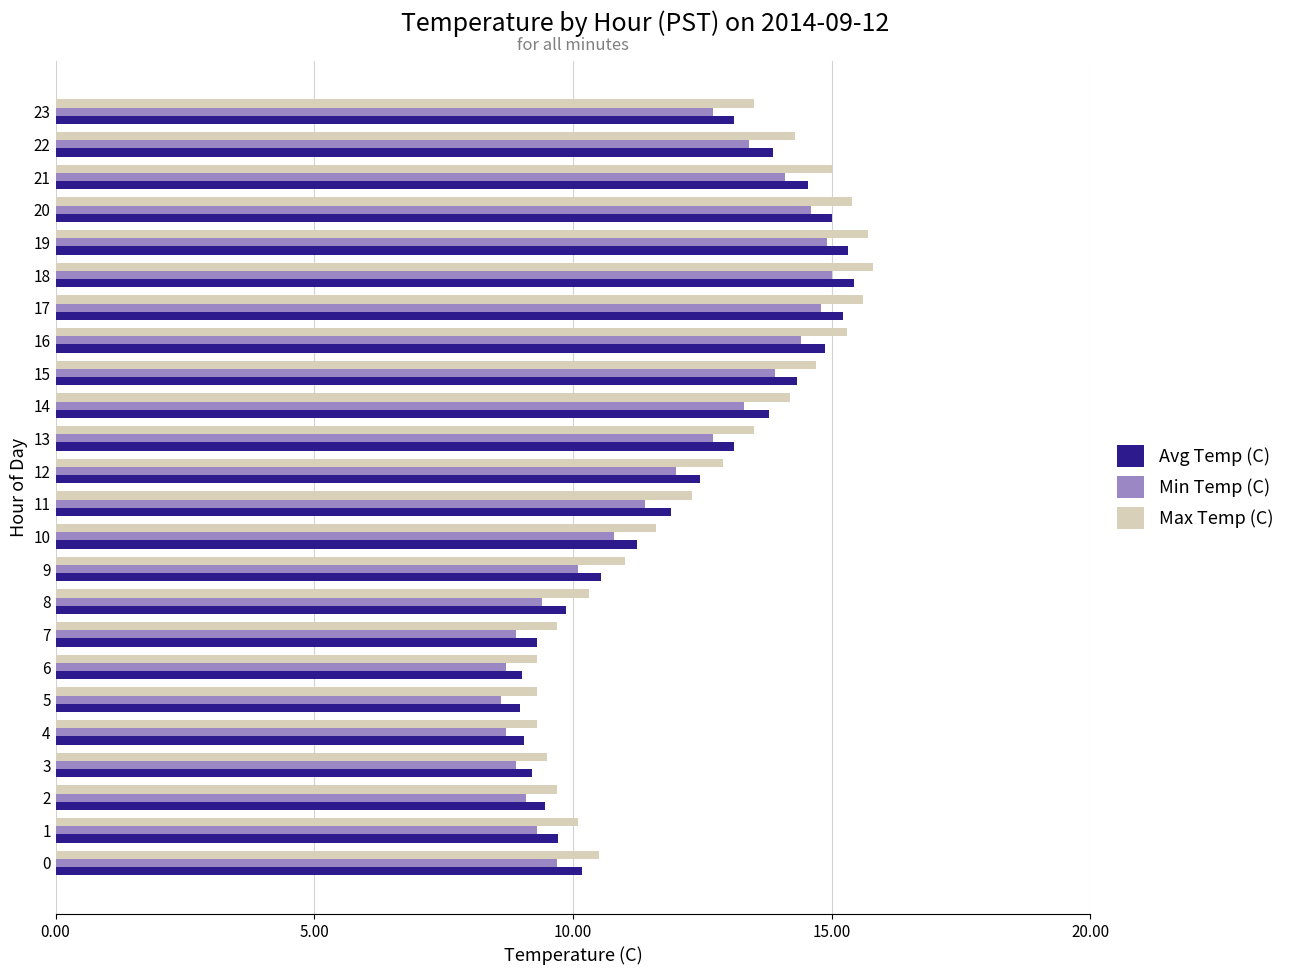

Which series has the widest spread of values?

Max Temp (C)